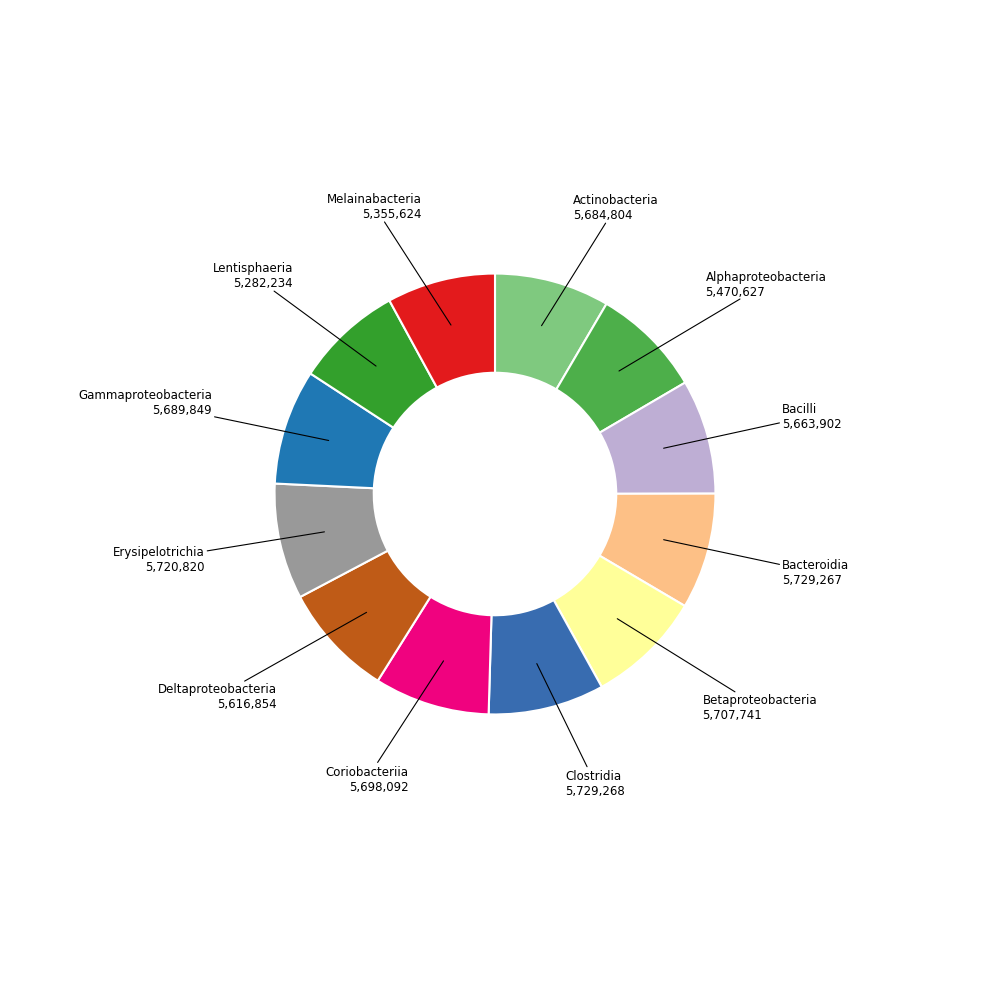

Is there a majority slice in this chart?

No